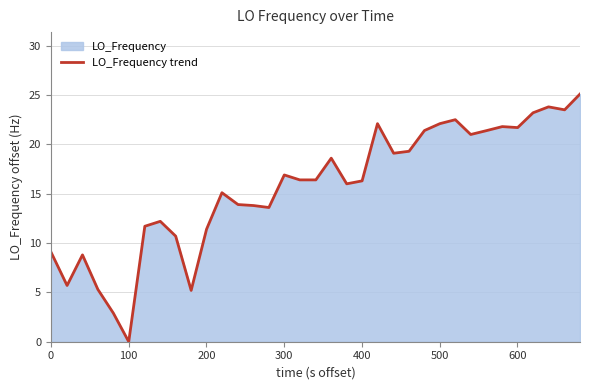

How many lines are shown in the chart?

1